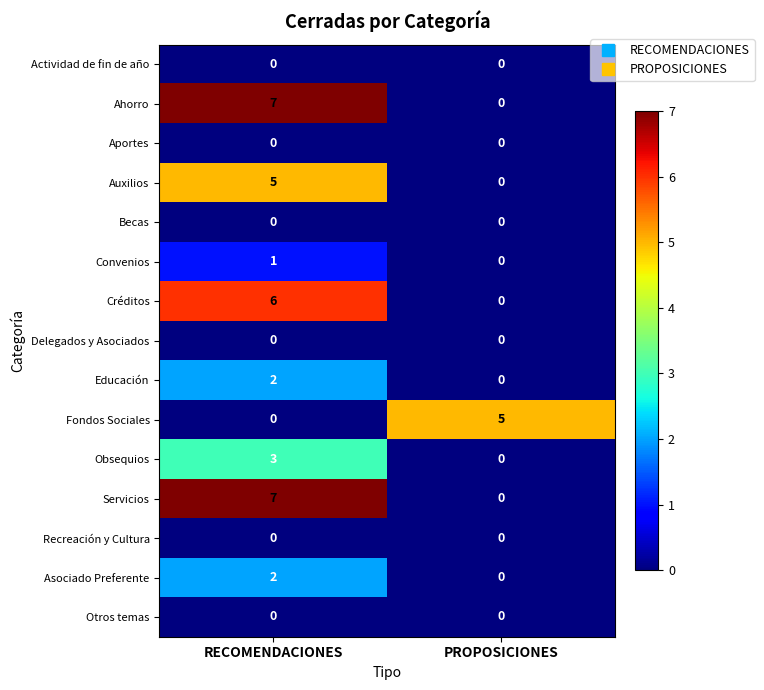

Reading left to right, extract all data points from this chart.

Actividad de fin de año: 0	0
Ahorro: 7	0
Aportes: 0	0
Auxilios: 5	0
Becas: 0	0
Convenios: 1	0
Créditos: 6	0
Delegados y Asociados: 0	0
Educación: 2	0
Fondos Sociales: 0	5
Obsequios: 3	0
Servicios: 7	0
Recreación y Cultura: 0	0
Asociado Preferente: 2	0
Otros temas: 0	0